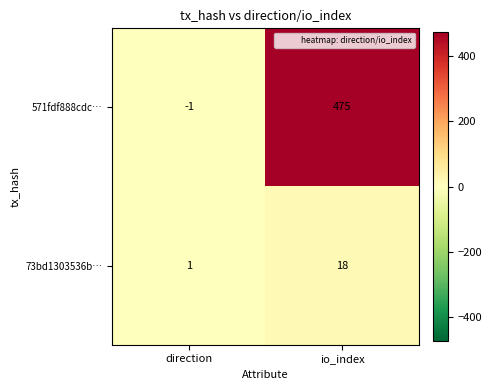

Reading left to right, list all the values displayed in this chart.

571fdf888cdc…: -1	475
73bd1303536b…: 1	18